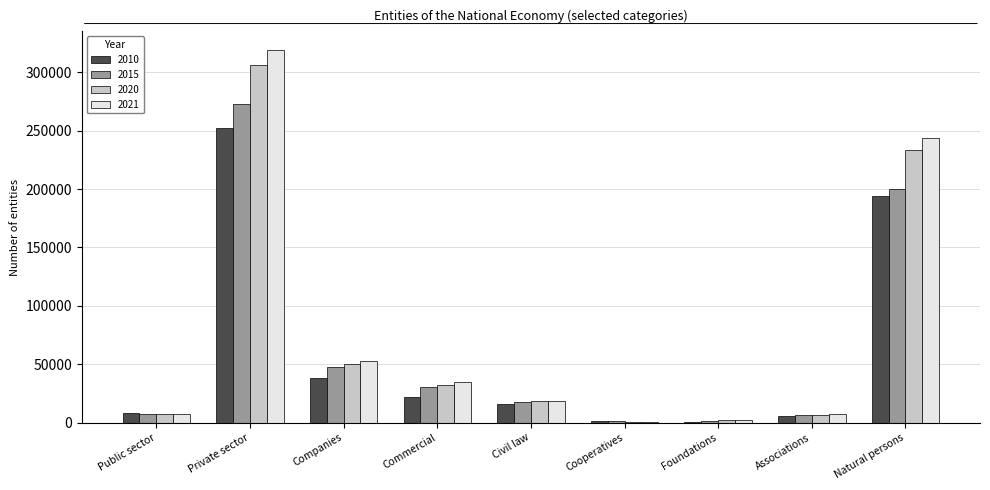

Which category has the highest value in the 2010 series?

Private sector